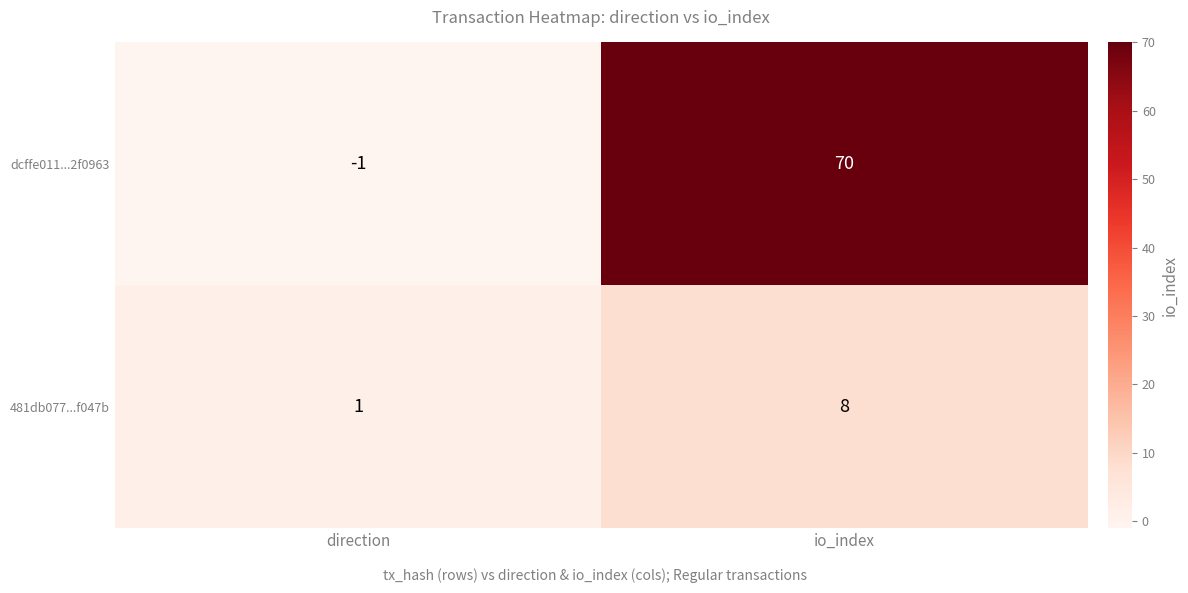

Is it true that dcffe011...2f0963 equals 0 at direction?

False